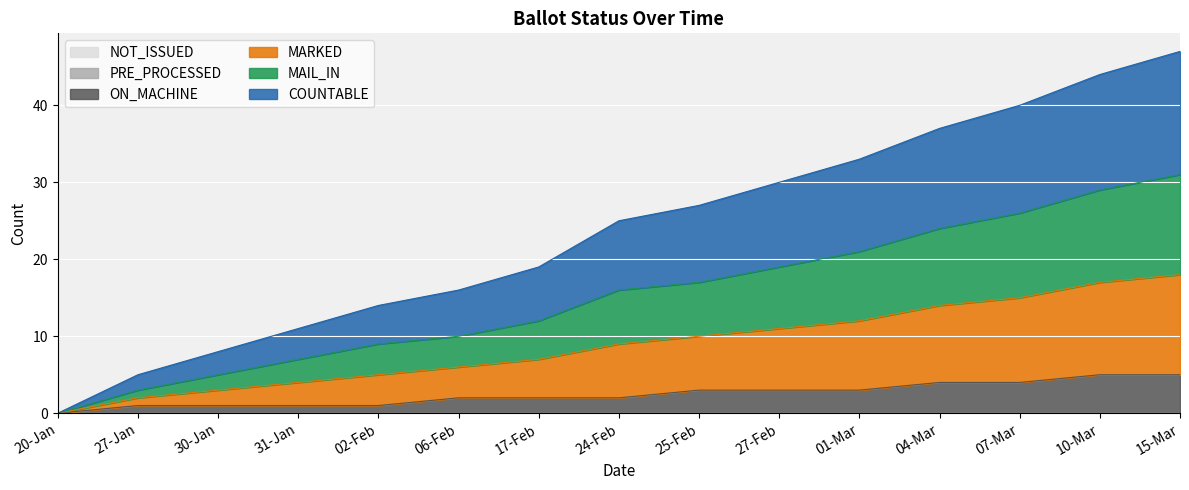

Which series has the widest spread of values?

COUNTABLE